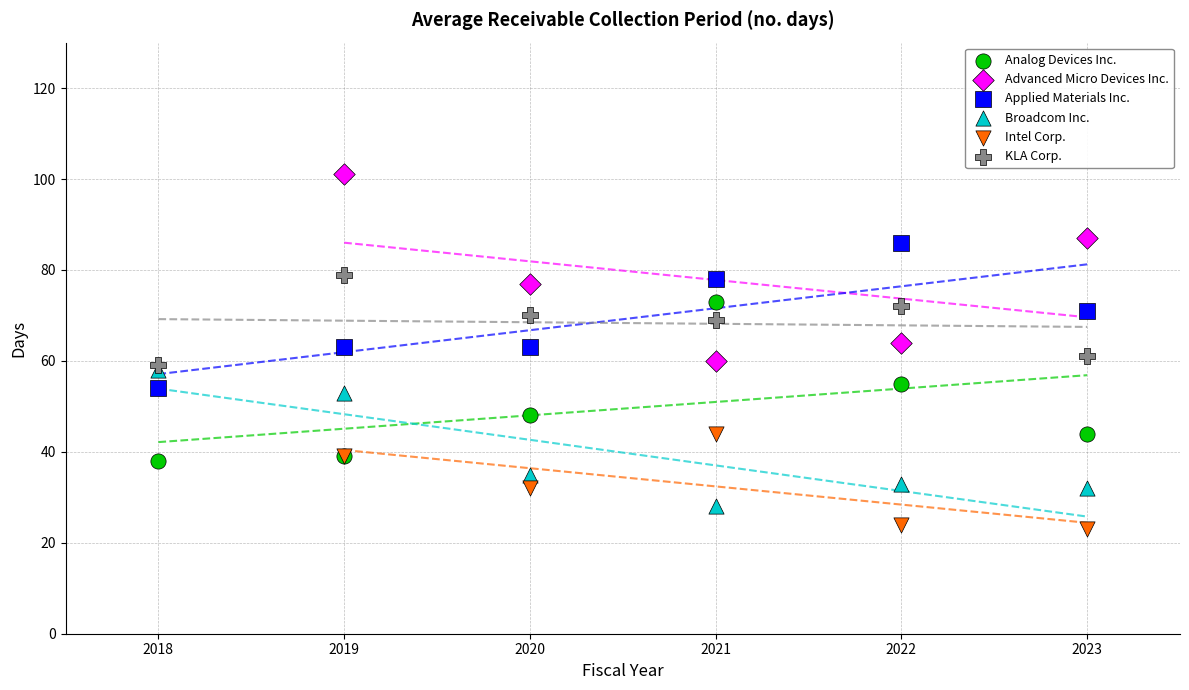

Which series reaches the maximum Y coordinate?

Advanced Micro Devices Inc.